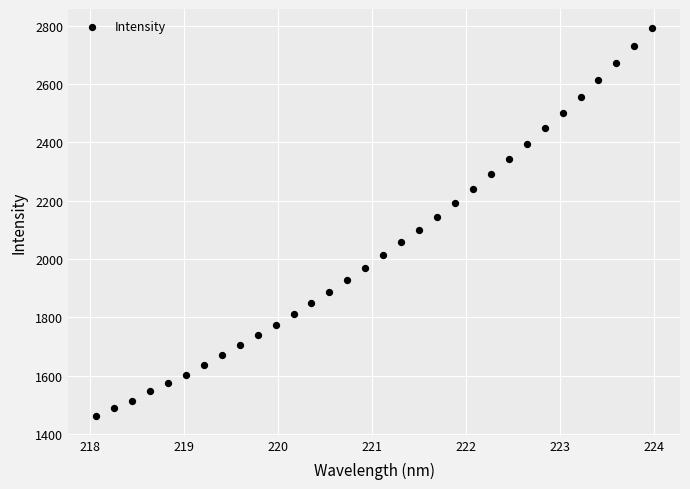

What is the range of Y values (max minus min)?

1330.6